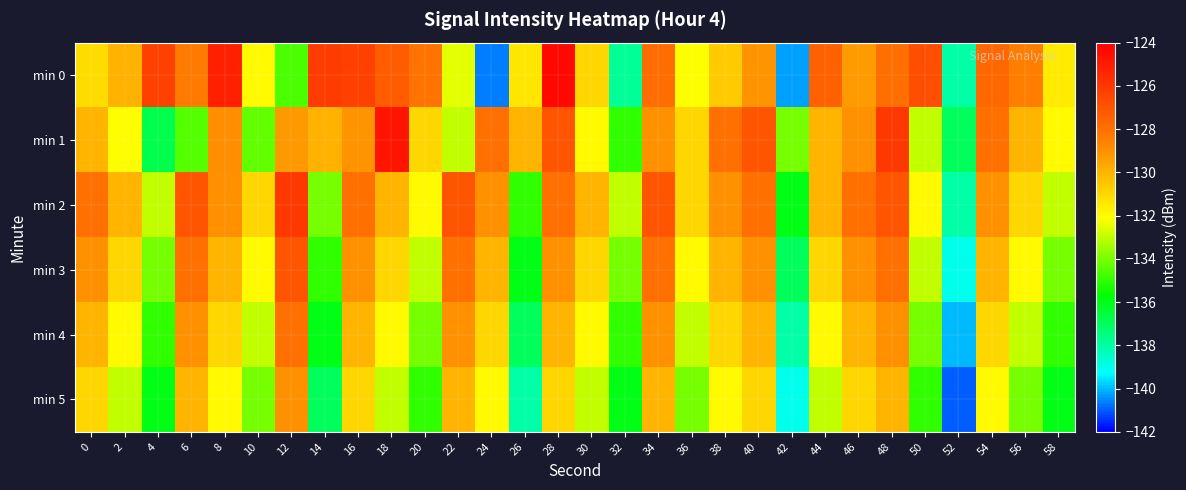

Count the number of data series in this chart.

6